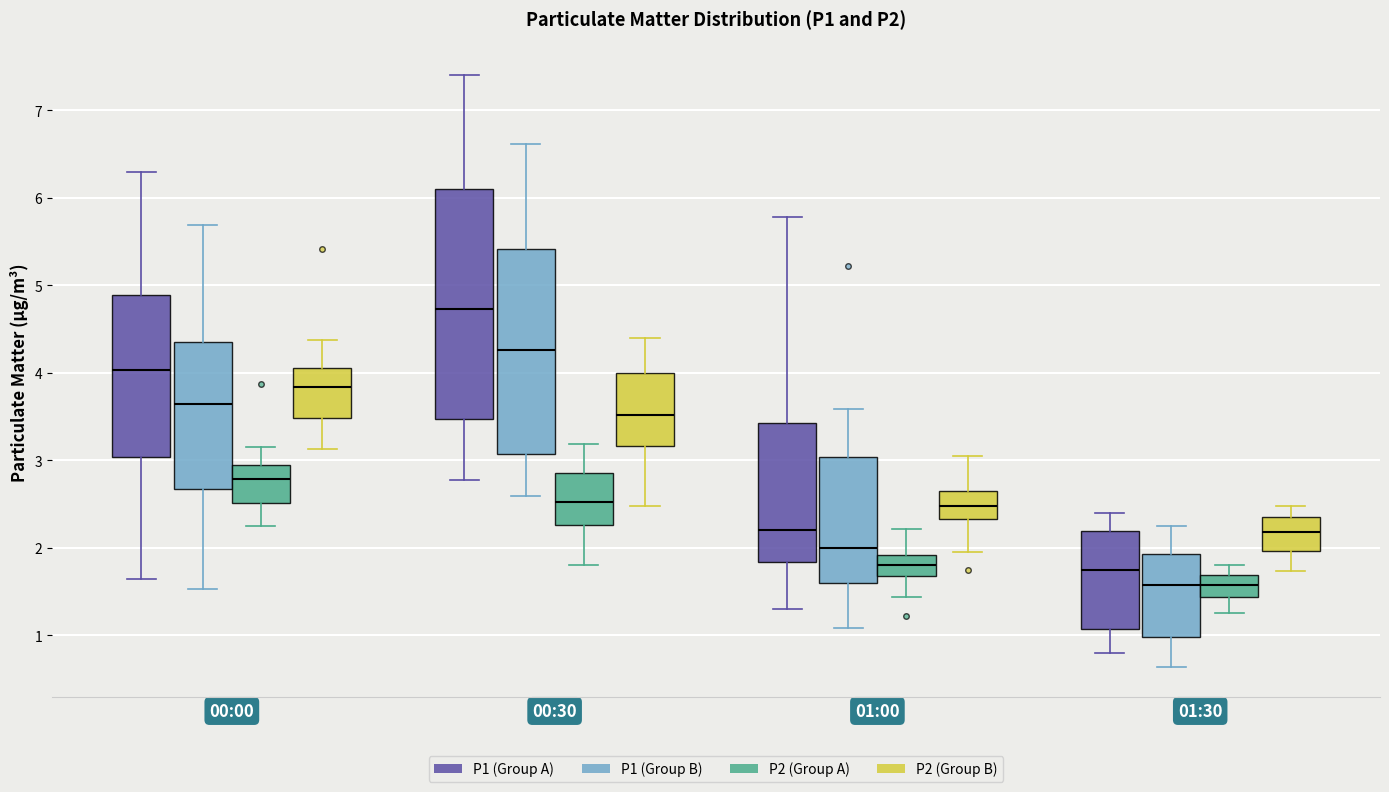

Reading left to right, read every box against the y-axis: the position of its median line, the range the box covers, and the ends of its whiskers. The values are not printed on the chart, so give them approximately, as read against the axis.

00:00 (P1 (Group A)): median 4.0, box 3.0 to 4.9, whiskers 1.7 to 6.3
00:00 (P1 (Group B)): median 3.6, box 2.7 to 4.3, whiskers 1.5 to 5.7
00:00 (P2 (Group A)): median 2.8, box 2.5 to 2.9, whiskers 2.3 to 3.2
00:00 (P2 (Group B)): median 3.8, box 3.5 to 4.1, whiskers 3.1 to 4.4
00:30 (P1 (Group A)): median 4.7, box 3.5 to 6.1, whiskers 2.8 to 7.4
00:30 (P1 (Group B)): median 4.3, box 3.1 to 5.4, whiskers 2.6 to 6.6
00:30 (P2 (Group A)): median 2.5, box 2.3 to 2.9, whiskers 1.8 to 3.2
00:30 (P2 (Group B)): median 3.5, box 3.2 to 4.0, whiskers 2.5 to 4.4
01:00 (P1 (Group A)): median 2.2, box 1.8 to 3.4, whiskers 1.3 to 5.8
01:00 (P1 (Group B)): median 2.0, box 1.6 to 3.0, whiskers 1.1 to 3.6
01:00 (P2 (Group A)): median 1.8, box 1.7 to 1.9, whiskers 1.4 to 2.2
01:00 (P2 (Group B)): median 2.5, box 2.3 to 2.6, whiskers 2.0 to 3.1
01:30 (P1 (Group A)): median 1.8, box 1.1 to 2.2, whiskers 0.8 to 2.4
01:30 (P1 (Group B)): median 1.6, box 1.0 to 1.9, whiskers 0.6 to 2.3
01:30 (P2 (Group A)): median 1.6, box 1.4 to 1.7, whiskers 1.3 to 1.8
01:30 (P2 (Group B)): median 2.2, box 2.0 to 2.4, whiskers 1.7 to 2.5